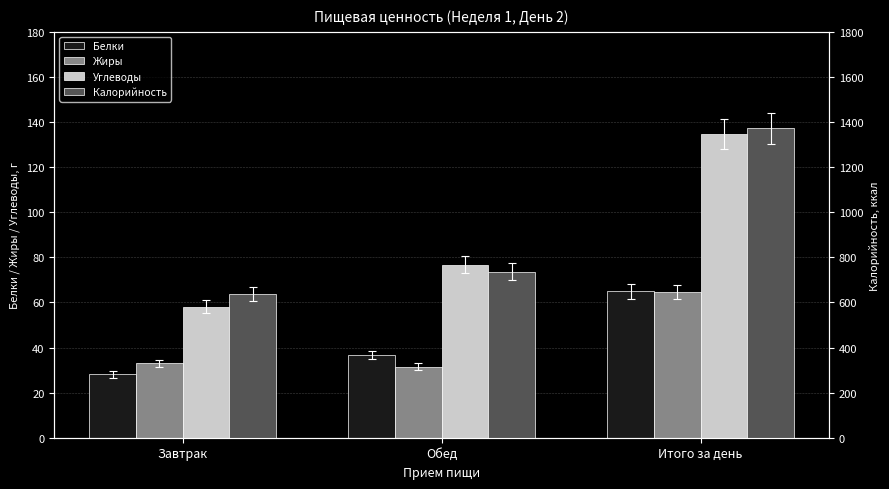

What is the label of the 2nd bar from the right?

Обед